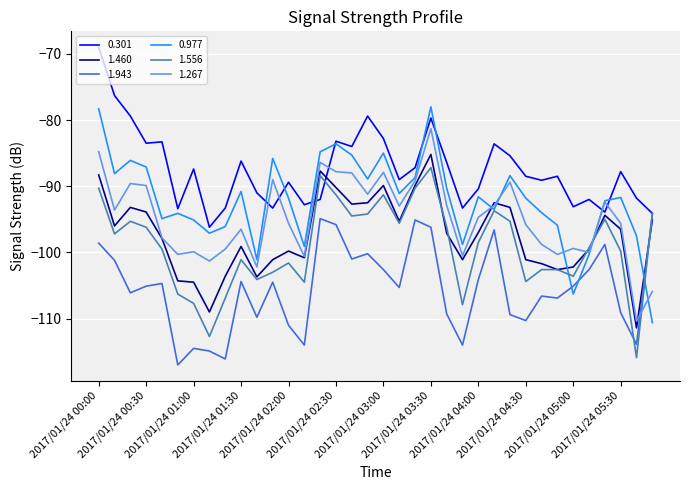

What is the difference between the second highest and second lowest values in the 1.943 series?

21.2